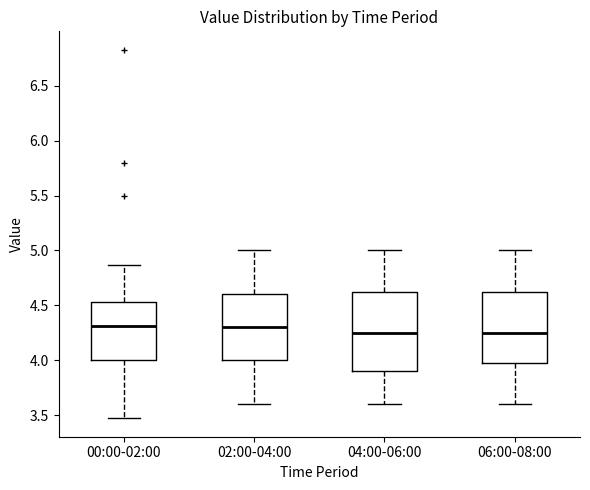

Where does the median line of the box for 04:00-06:00 sit on the y-axis? The values are not printed on the chart, so give them approximately, as read against the axis.

4.25